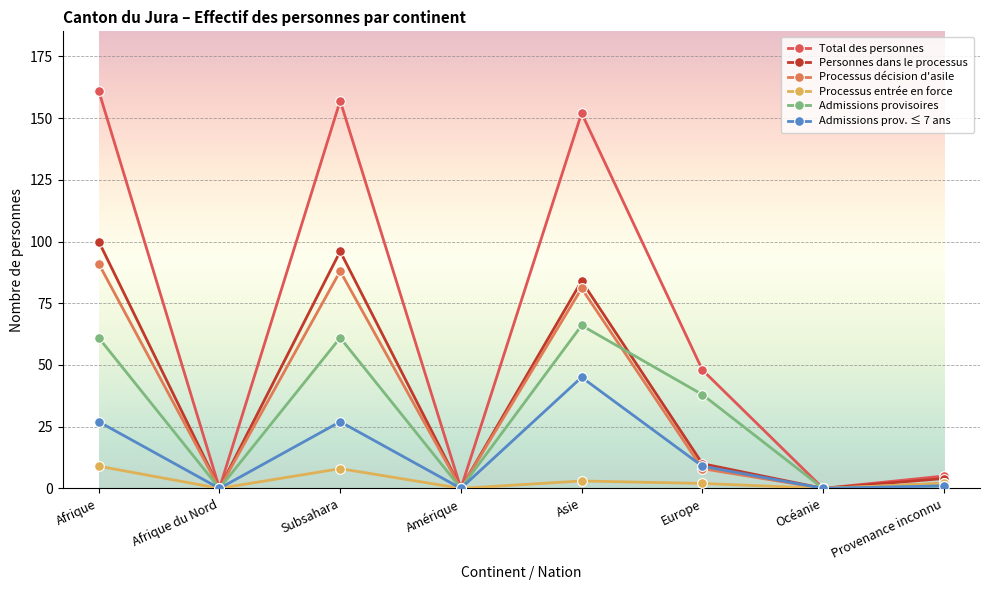

What are all the series names shown in the legend?

Total des personnes, Personnes dans le processus, Processus décision d'asile, Processus entrée en force, Admissions provisoires, Admissions prov. ≤ 7 ans